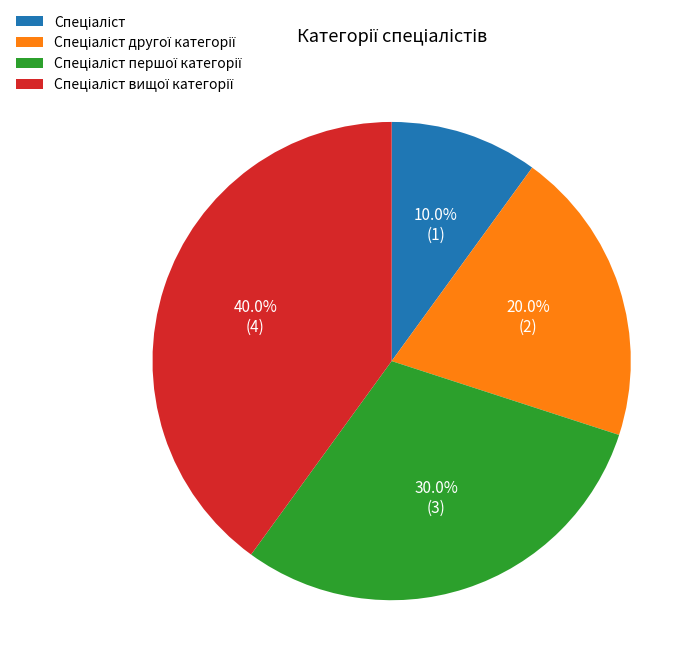

Is there any slice that represents more than half of the pie?

No